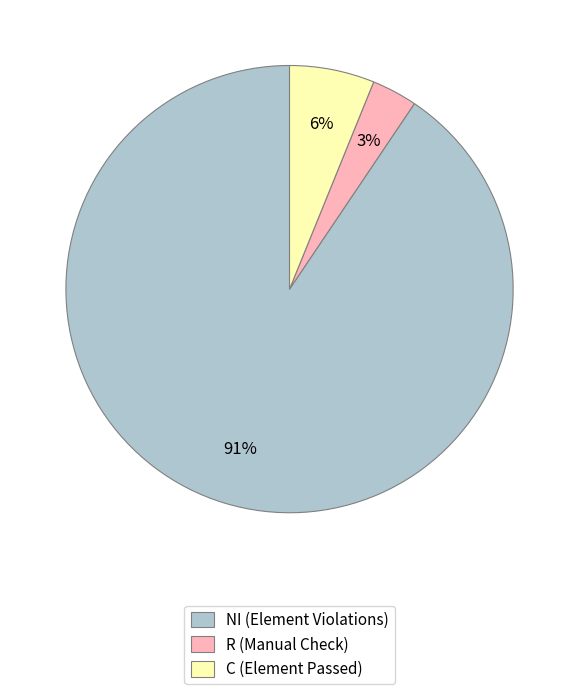

Rank the categories by value from lowest to highest.

R (Manual Check), C (Element Passed), NI (Element Violations)